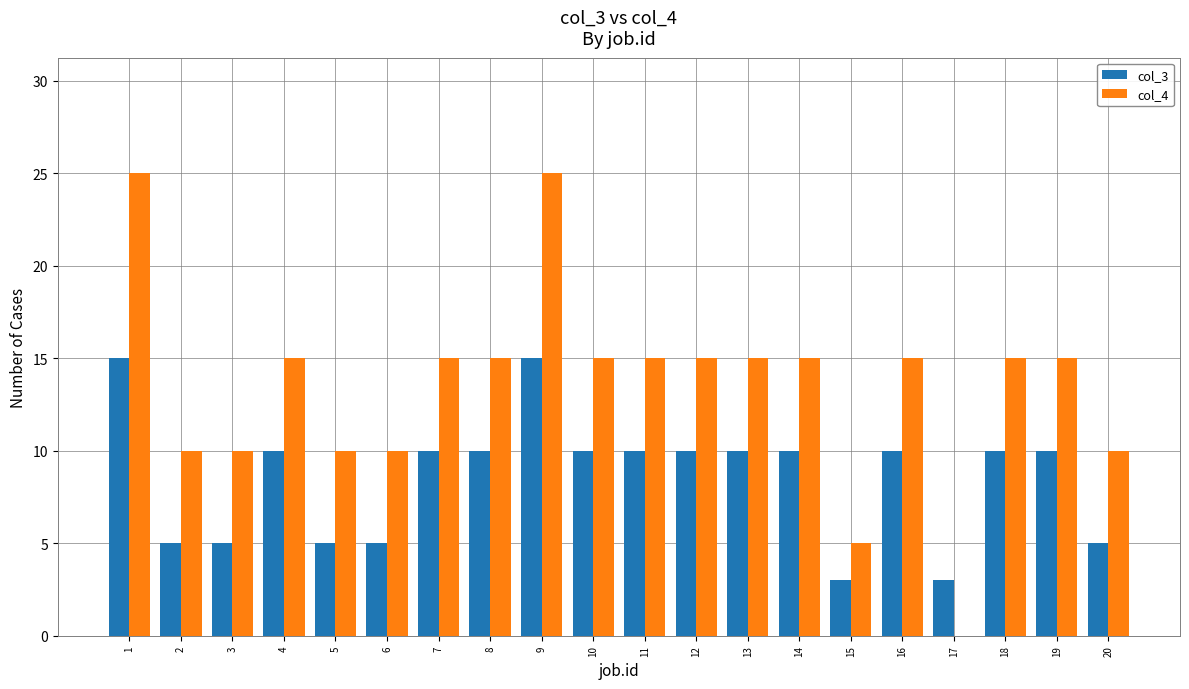

Reading left to right, what are all the values shown in this chart?

col_3: 15	5	5	10	5	5	10	10	15	10	10	10	10	10	3	10	3	10	10	5
col_4: 25	10	10	15	10	10	15	15	25	15	15	15	15	15	5	15	0	15	15	10